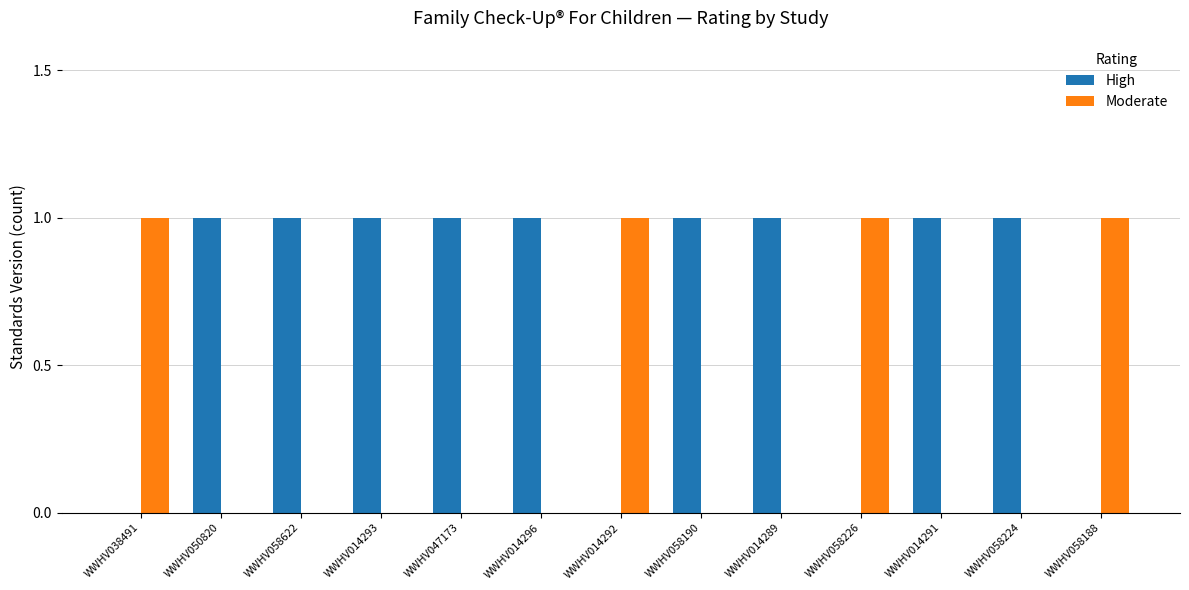

What is the sum of all Moderate values?

4